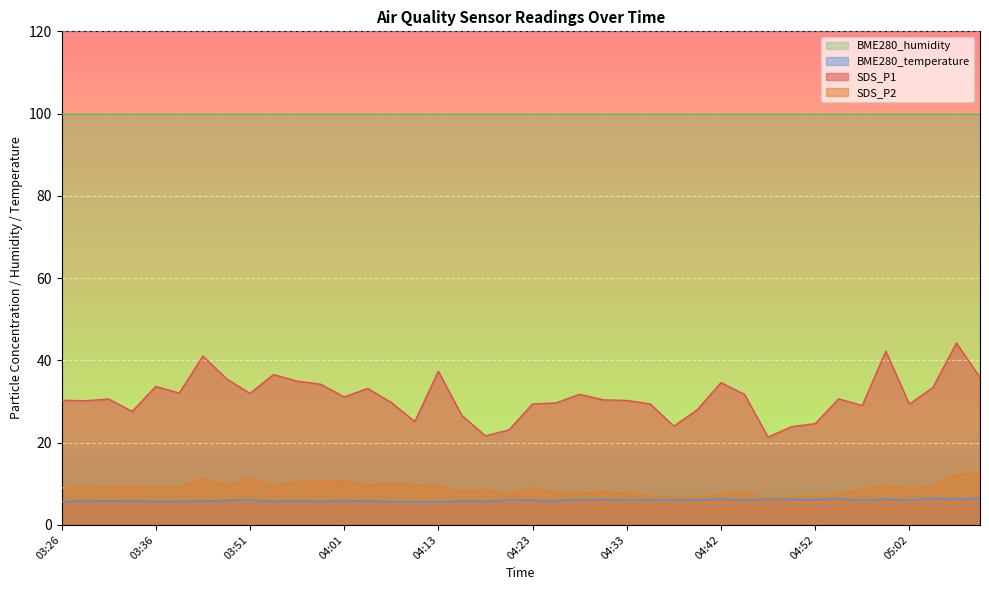

What is the highest value of the SDS_P1 series?

44.2